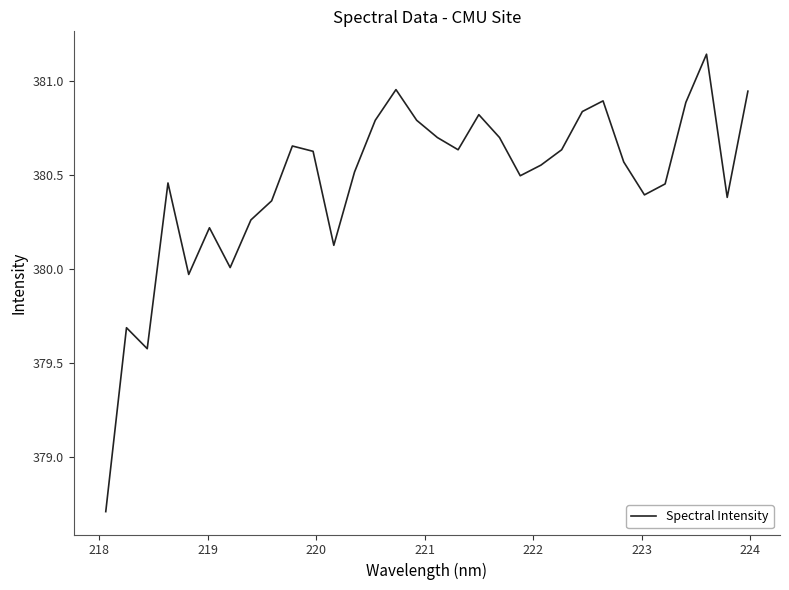

What is the minimum value shown in the chart?

378.7